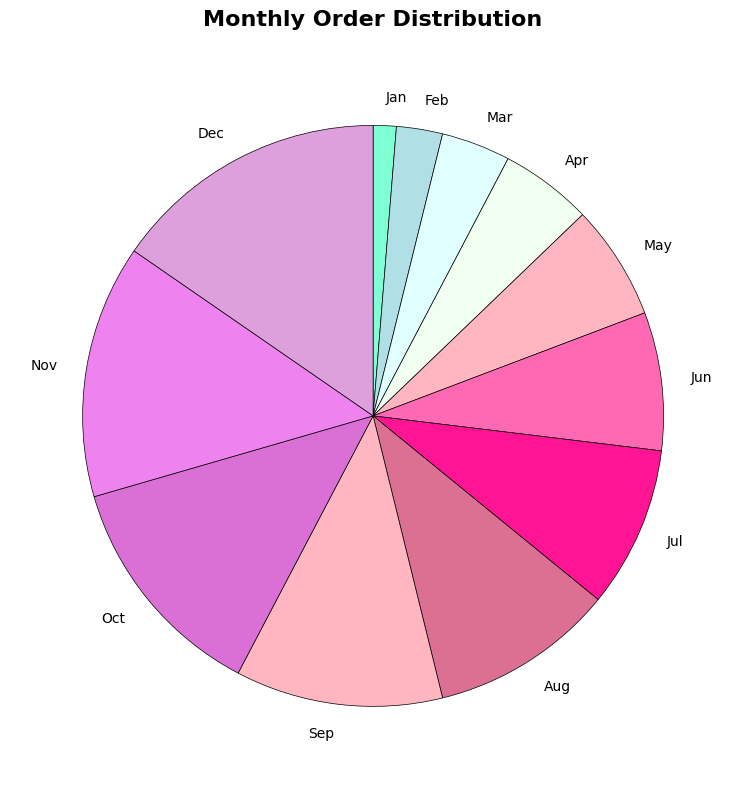

How many segments does this pie chart have?

12